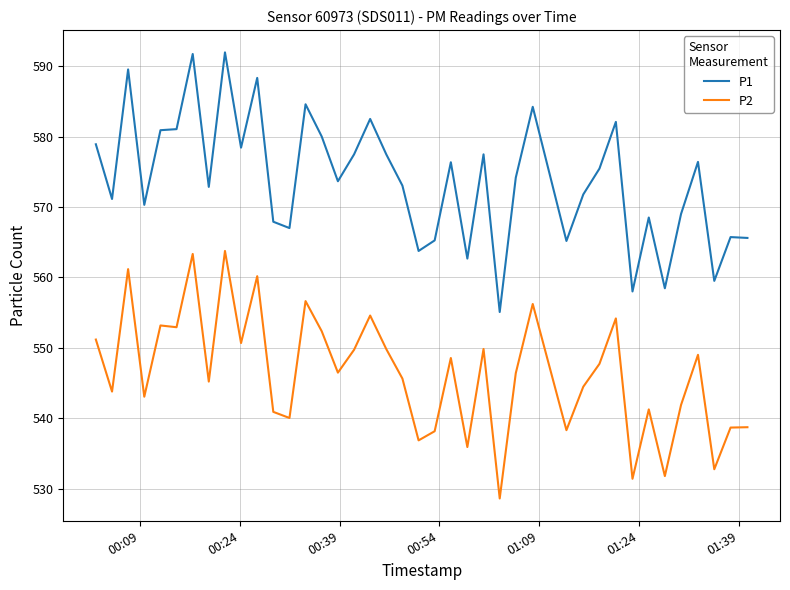

Which series has the largest total across all categories?

P1